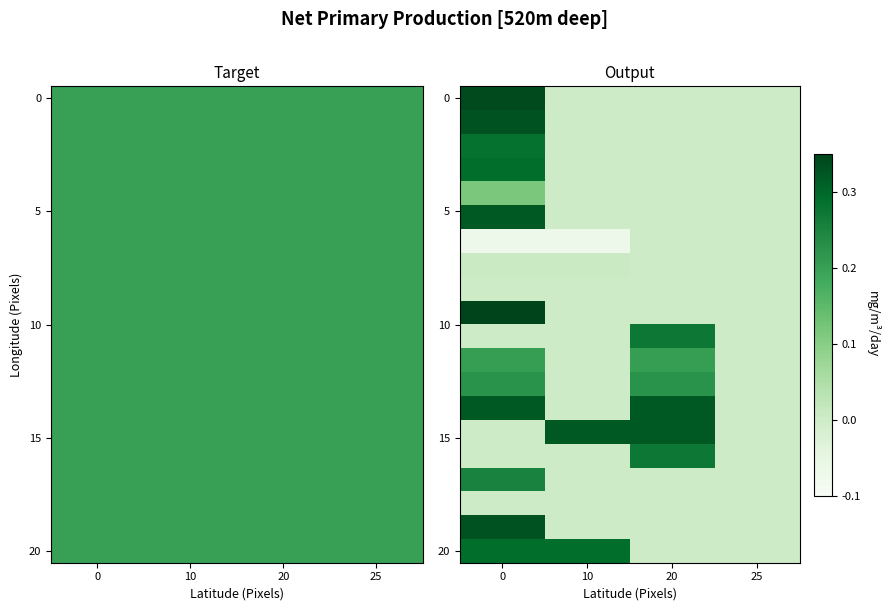

How many categories are shown in the chart?

4